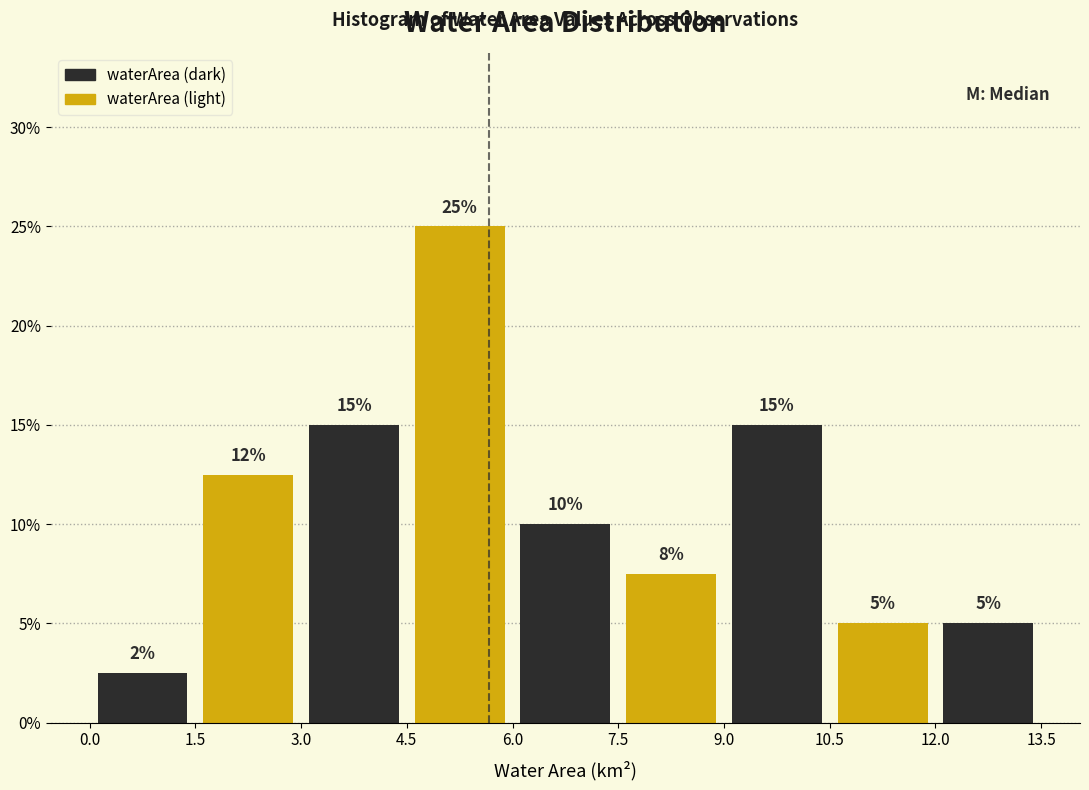

Which range on the x-axis has the tallest bar?

4.5 to 6.0